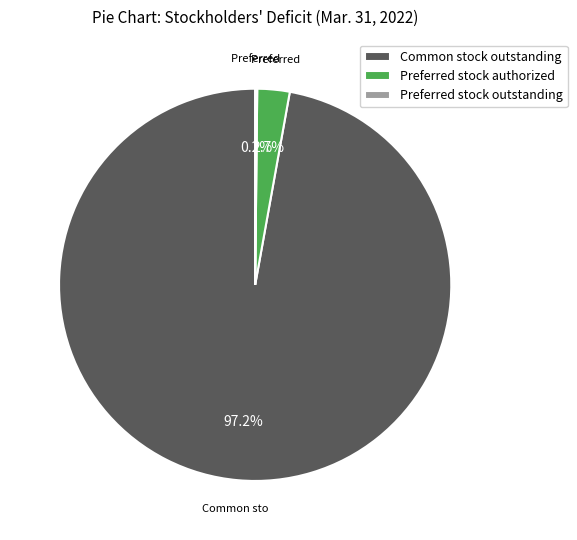

True or false: Preferred stock authorized accounts for 11% of the total.

False